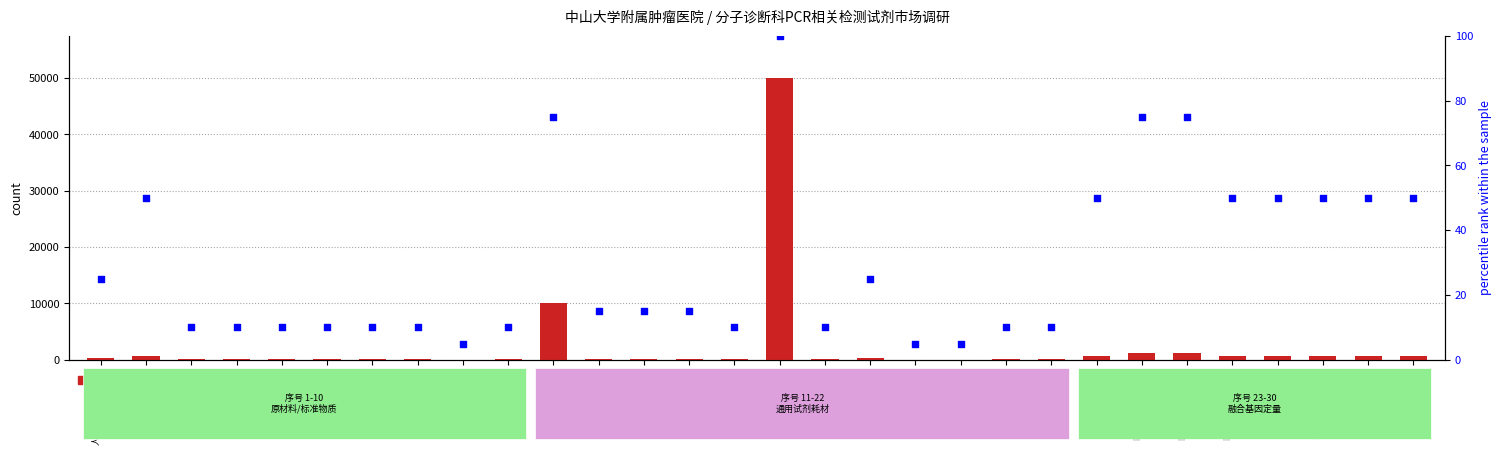

Is the value of count at DNA割胶纯化 greater than the value of percentile rank within the sample at 核酸标准片段?

Yes